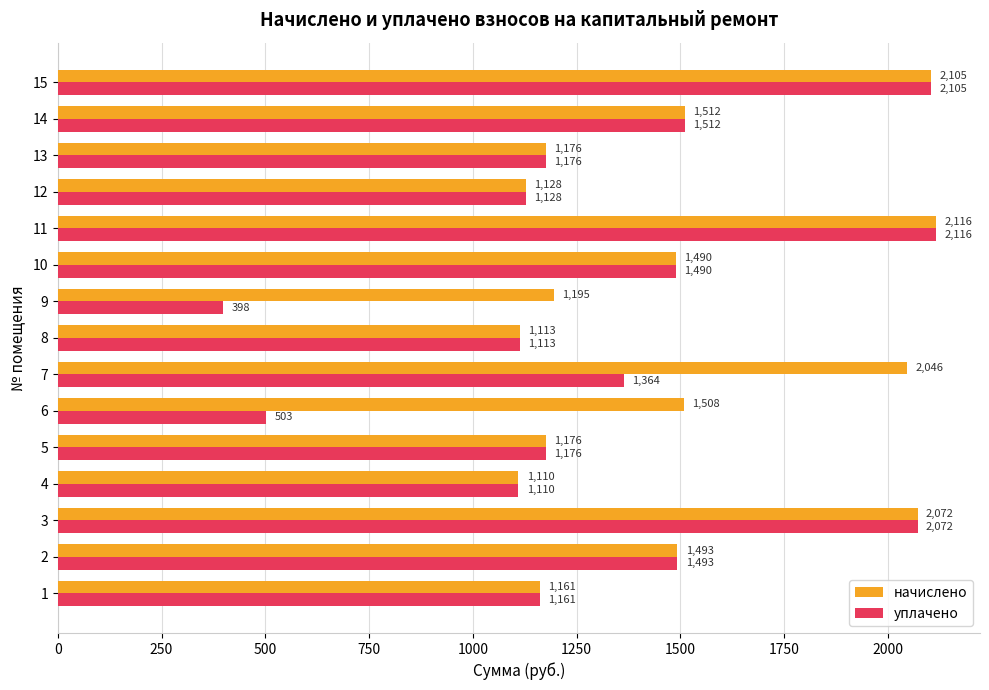

Which category has the lowest value across all series?

9